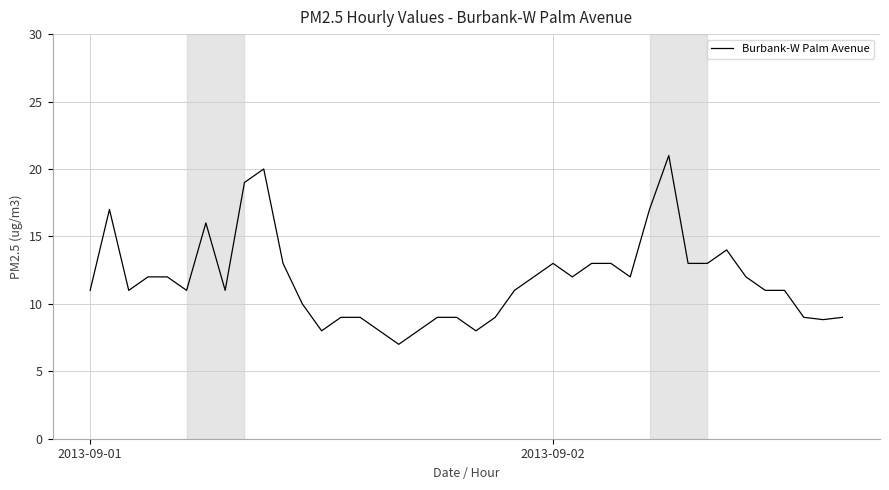

What is the smallest value displayed?

7.0